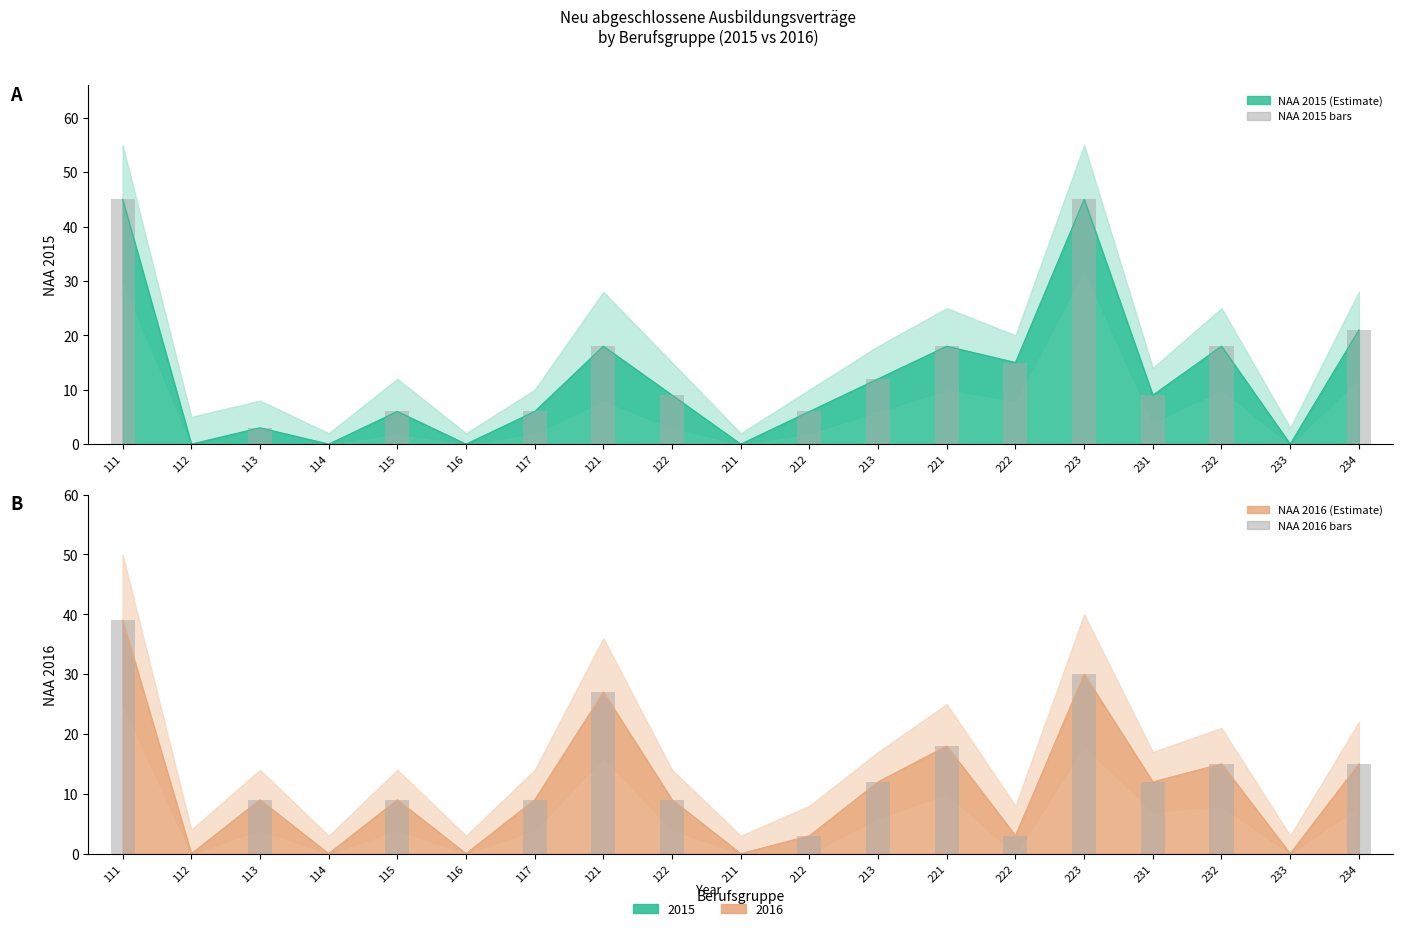

The value of NAA 2016 bars at 234 is 15. True or false?

True